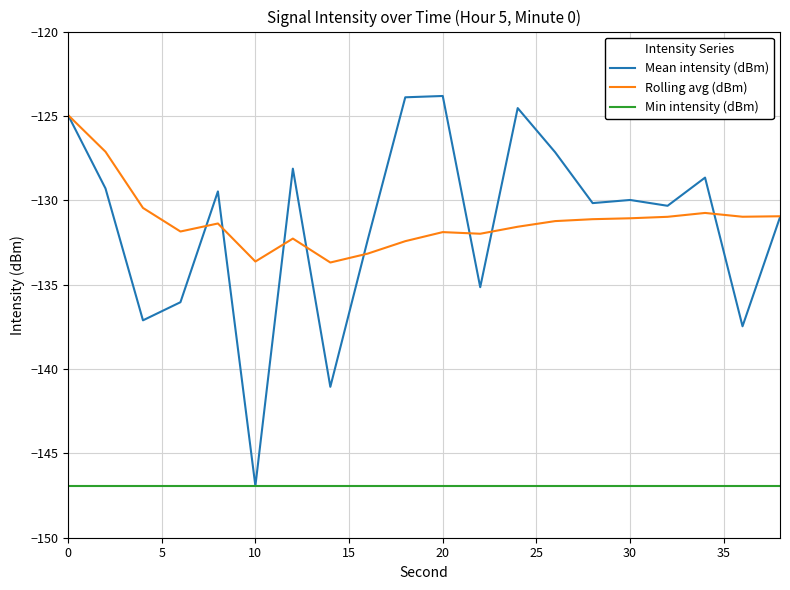

Count the number of categories in the chart.

20